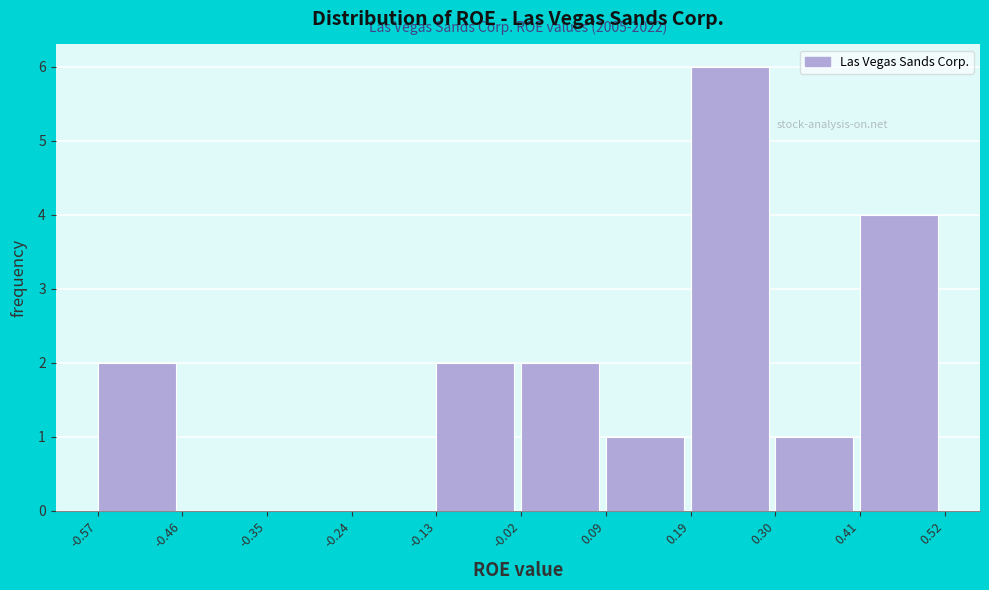

Which range on the x-axis has the tallest bar?

0.19 to 0.30